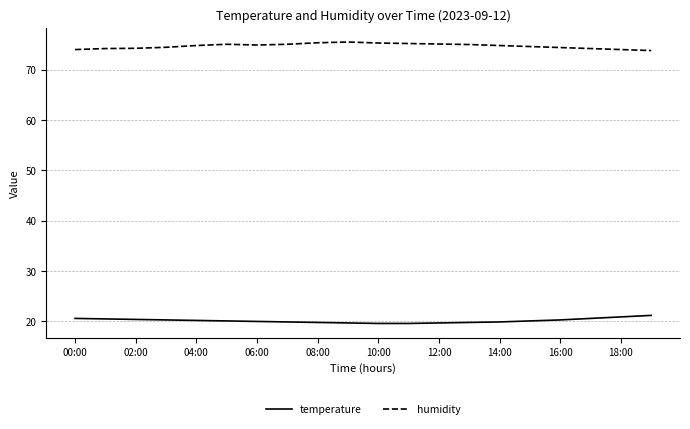

Does the chart have visible grid lines?

Yes